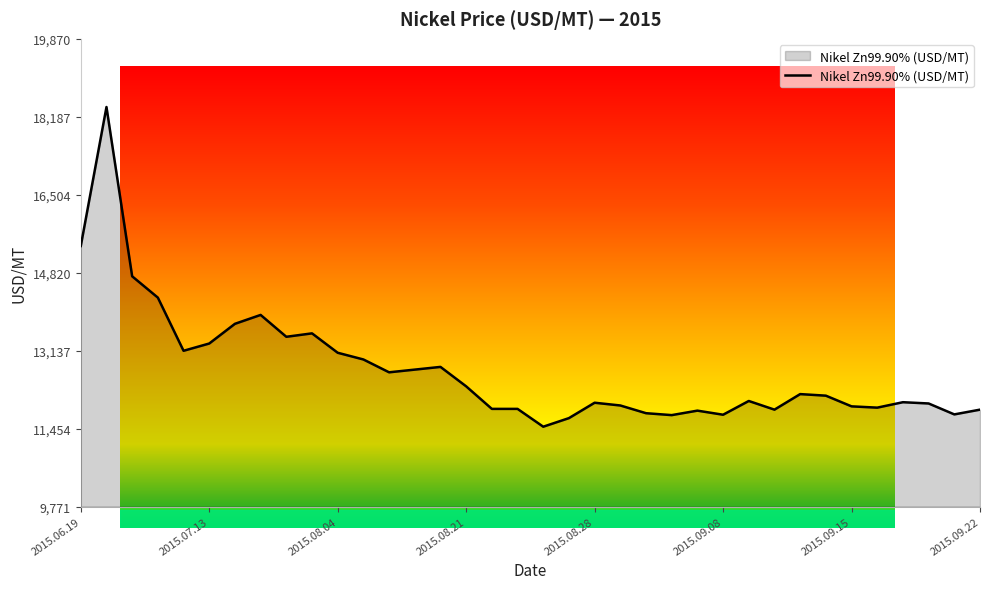

What is the maximum value shown in the chart?

18398.7